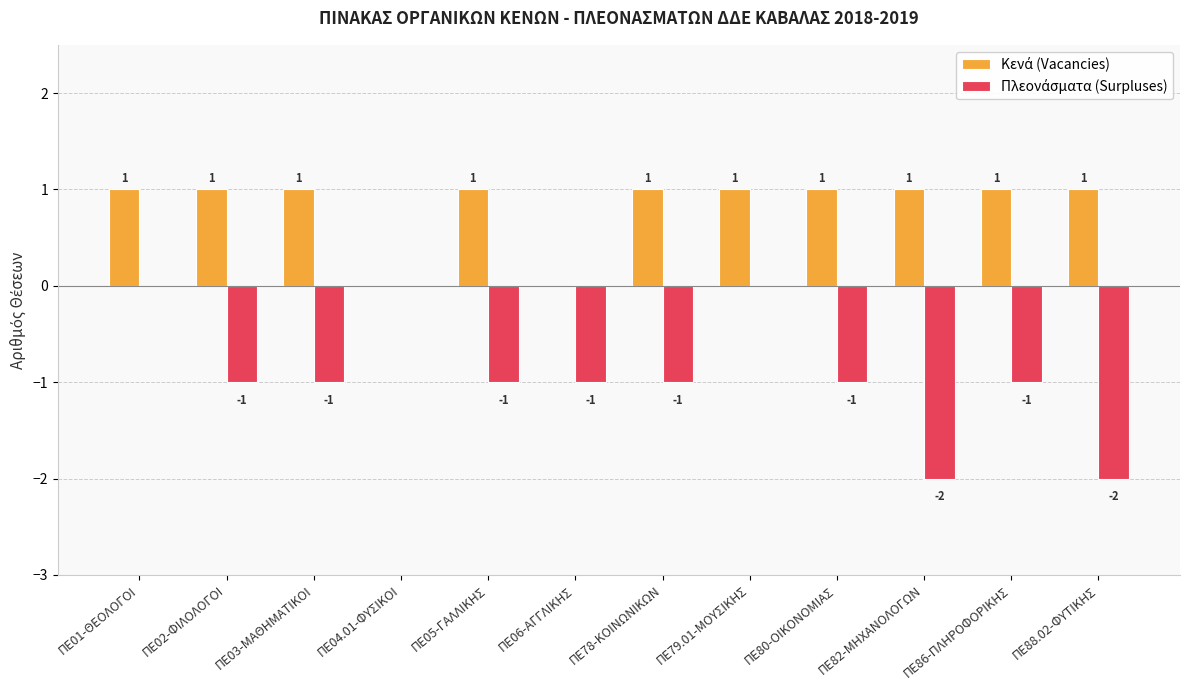

Reading left to right, transcribe all the data shown in this chart.

Κενά (Vacancies): 1	1	1	0	1	0	1	1	1	1	1	1
Πλεονάσματα (Surpluses): 0	-1	-1	0	-1	-1	-1	0	-1	-2	-1	-2